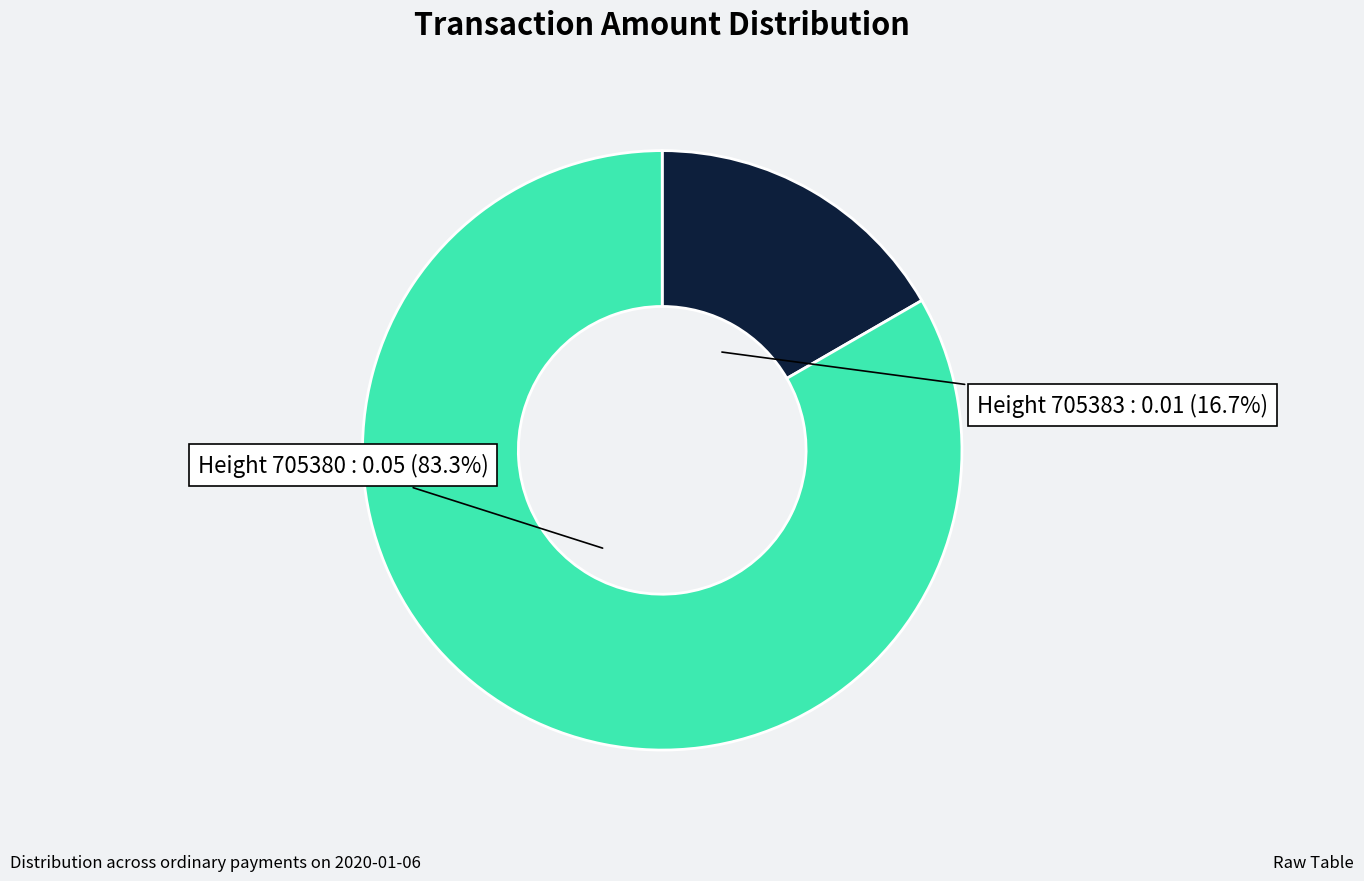

Does any single category account for the majority?

Yes